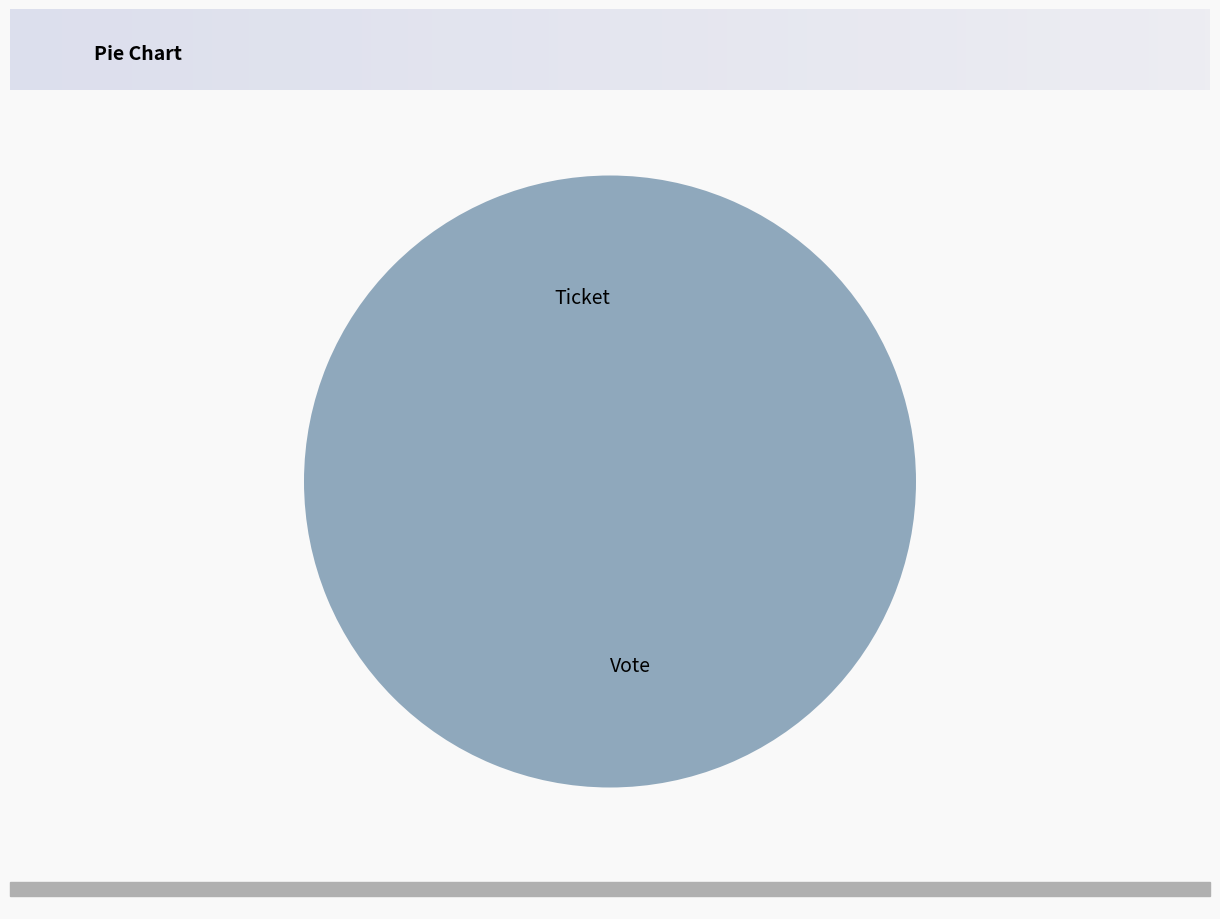

To the nearest percent, what portion does Vote represent?

100%